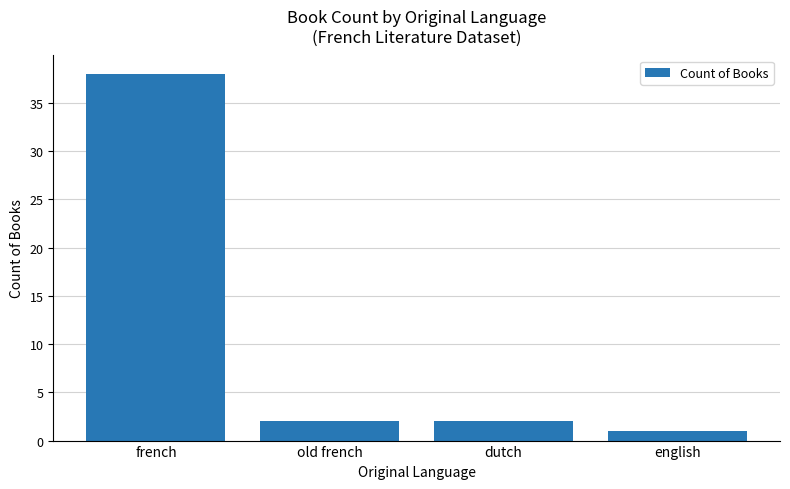

How many series are shown in this chart?

1